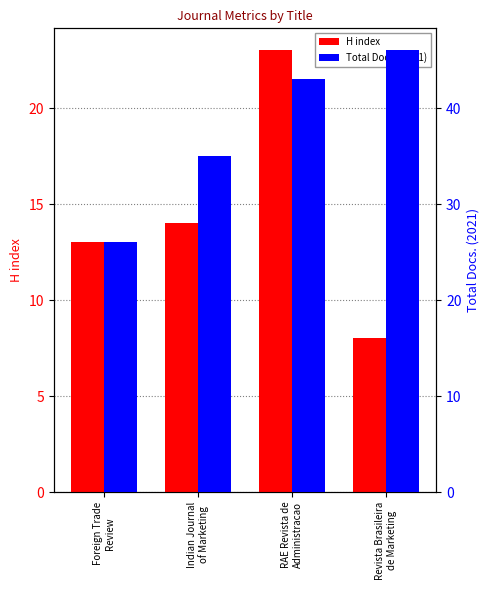

Rank the series by their average value, from lowest to highest.

H index, Total Docs. (2021)